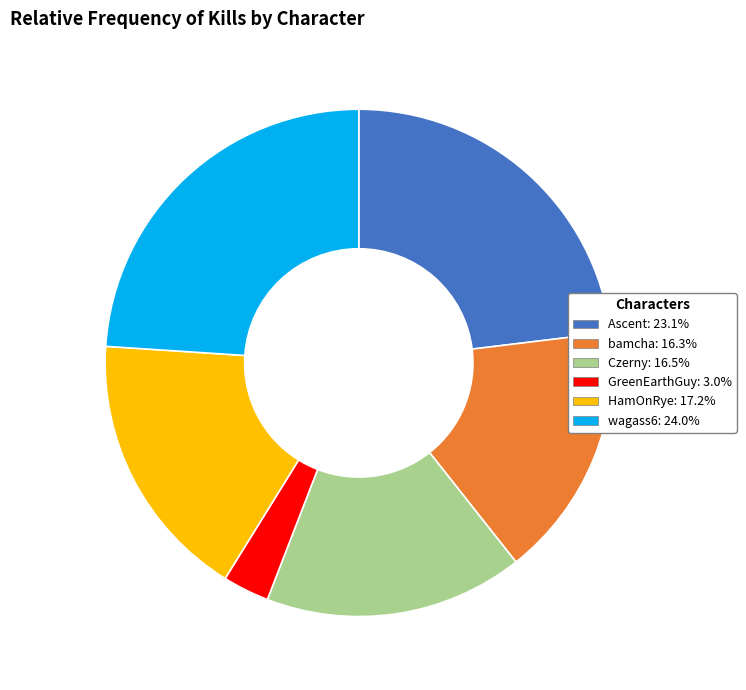

Combined, do Ascent and wagass6 account for over 50%?

No